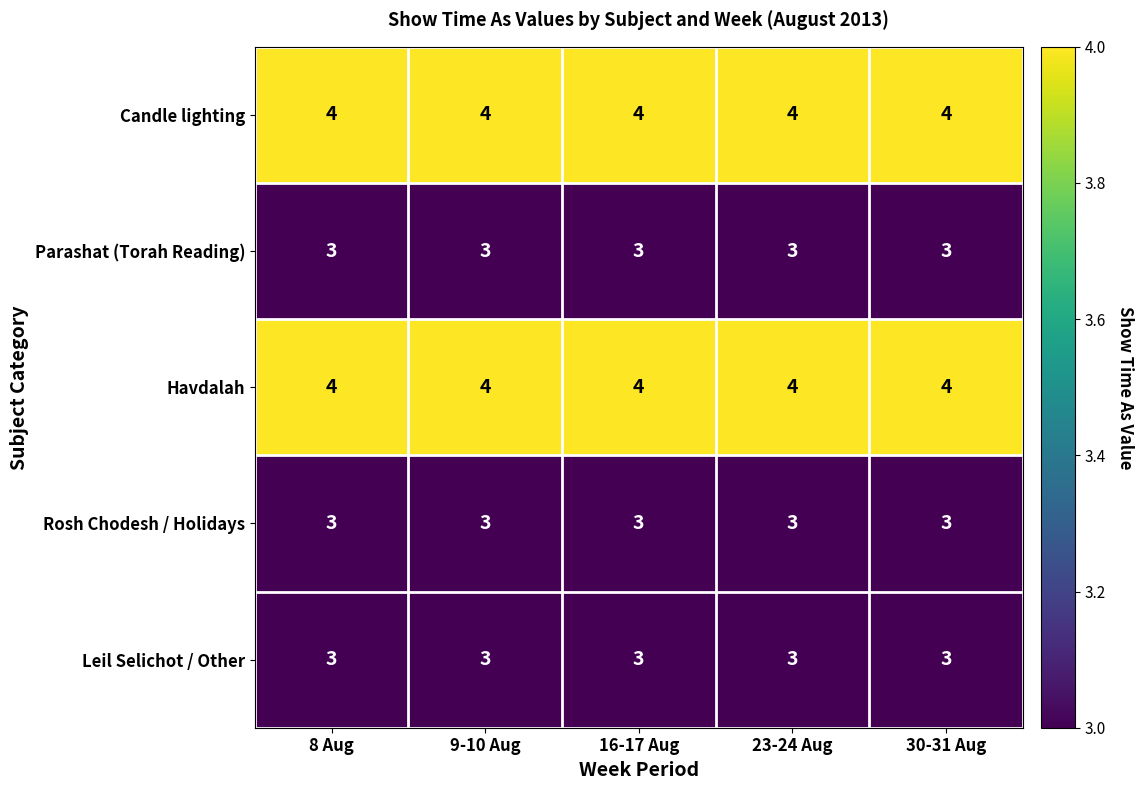

Is the value of Candle lighting at 30-31 Aug greater than the value of Leil Selichot / Other at 30-31 Aug?

Yes